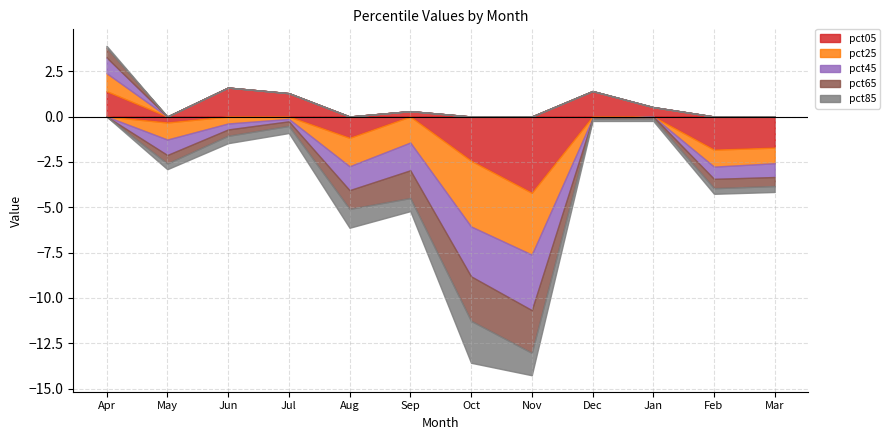

Reading left to right, transcribe all the data shown in this chart.

pct05: Apr=1.4	May=-0.3	Jun=1.6	Jul=1.3	Aug=-1.2	Sep=0.3	Oct=-2.4	Nov=-4.2	Dec=1.4	Jan=0.5	Feb=-1.8	Mar=-1.7
pct25: Apr=1.0	May=-0.9	Jun=-0.4	Jul=-0.1	Aug=-1.6	Sep=-1.4	Oct=-3.6	Nov=-3.4	Dec=-0.1	Jan=-0.0	Feb=-0.9	Mar=-0.9
pct45: Apr=0.9	May=-0.9	Jun=-0.3	Jul=-0.1	Aug=-1.3	Sep=-1.5	Oct=-2.7	Nov=-3.1	Dec=-0.0	Jan=0.0	Feb=-0.7	Mar=-0.8
pct65: Apr=0.5	May=-0.5	Jun=-0.4	Jul=-0.3	Aug=-1.0	Sep=-1.5	Oct=-2.5	Nov=-2.4	Dec=0.0	Jan=-0.1	Feb=-0.5	Mar=-0.5
pct85: Apr=0.1	May=-0.3	Jun=-0.4	Jul=-0.4	Aug=-1.0	Sep=-0.7	Oct=-2.3	Nov=-1.2	Dec=-0.1	Jan=-0.1	Feb=-0.3	Mar=-0.3